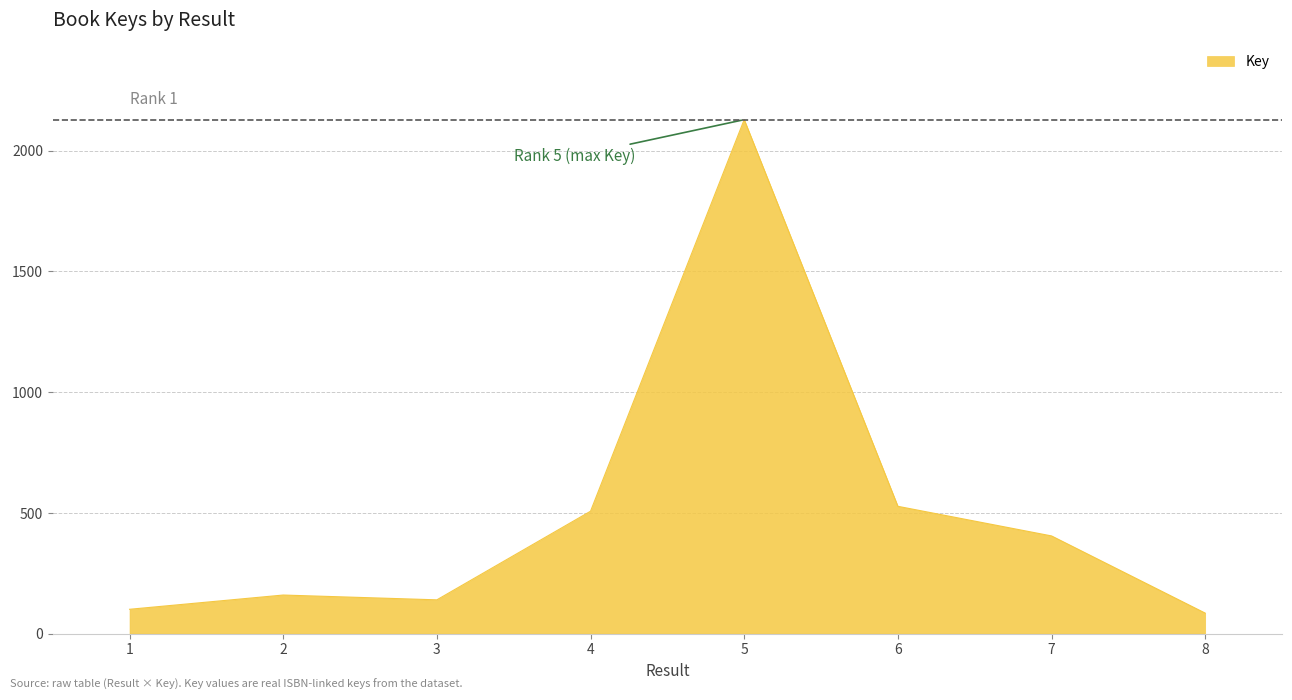

The value at 3 is 139920024. True or false?

True